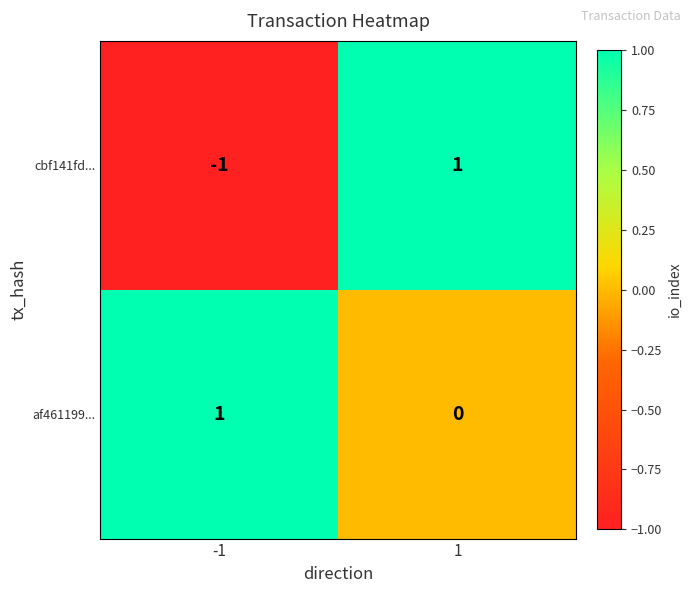

Is it true that cbf141fd... equals 0 at 1?

False